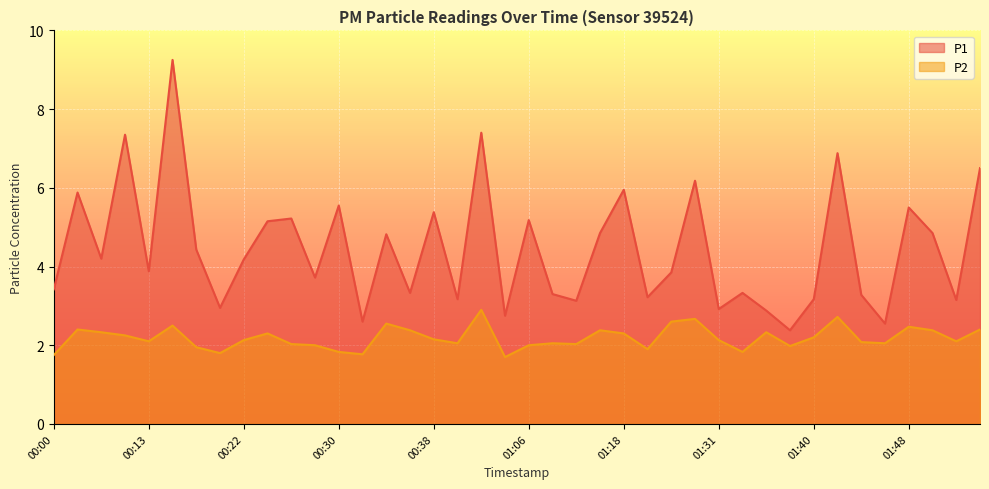

How many series are shown in this chart?

2